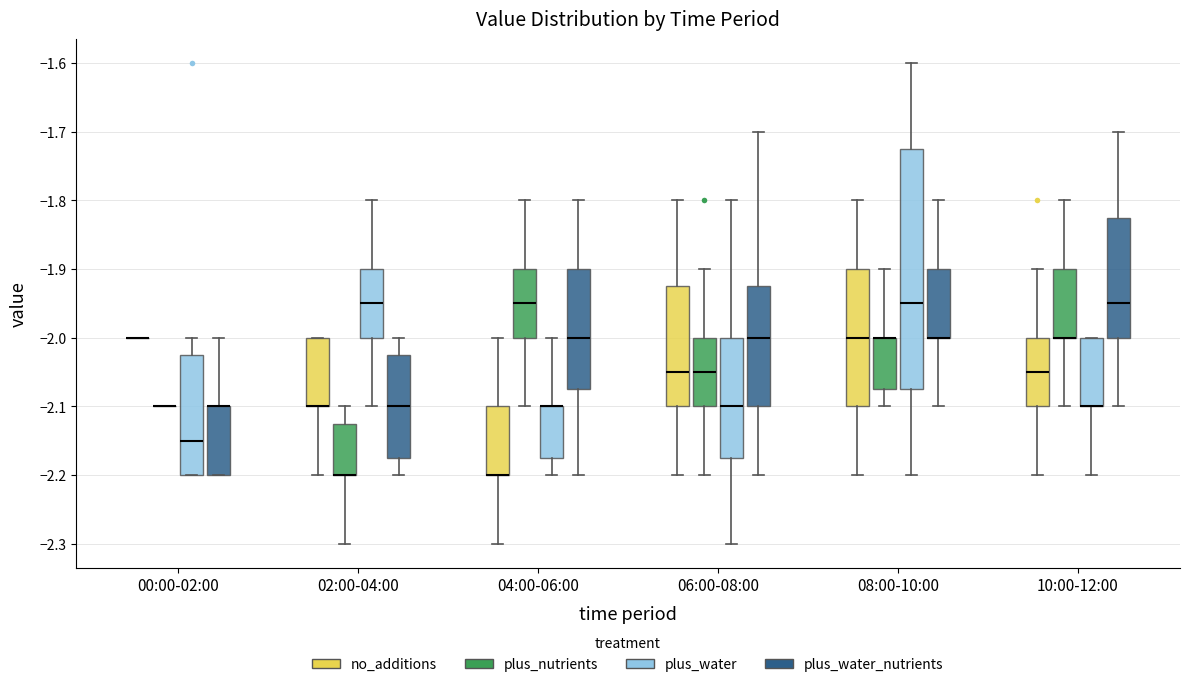

Comparing the boxes themselves (not the whiskers), which one is the tallest?

08:00-10:00 (plus_water)